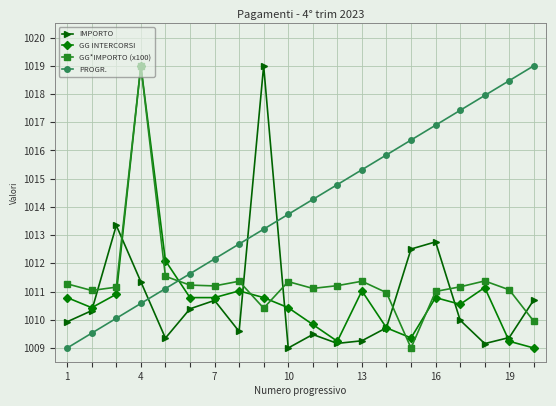

What are all the series names shown in the legend?

IMPORTO, GG INTERCORSI, GG*IMPORTO (x100), PROGR.